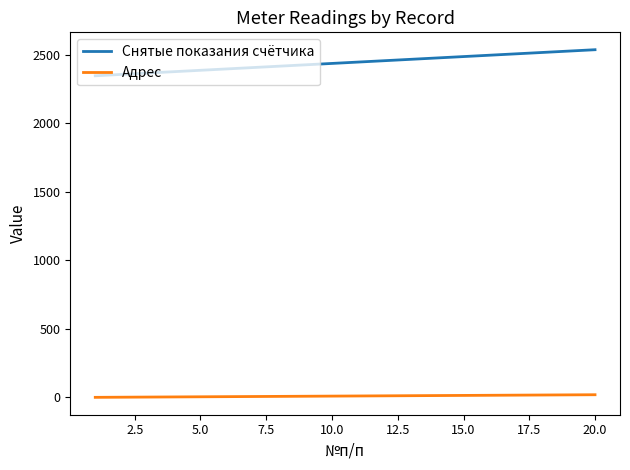

List the series in order of their peak value, lowest first.

Адрес, Снятые показания счётчика